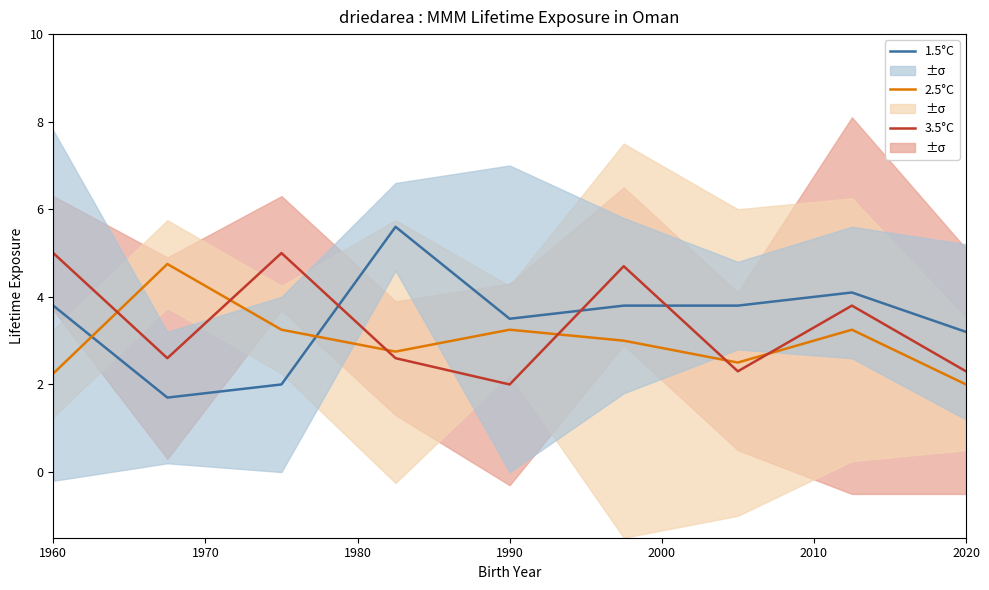

The 2.5°C series shows 0.7 at 2020. True or false?

False